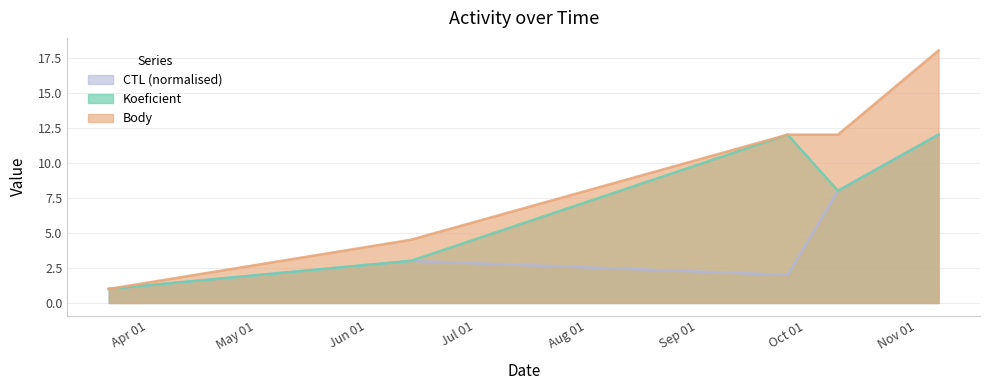

True or false: Body and CTL_norm intersect in this chart.

False